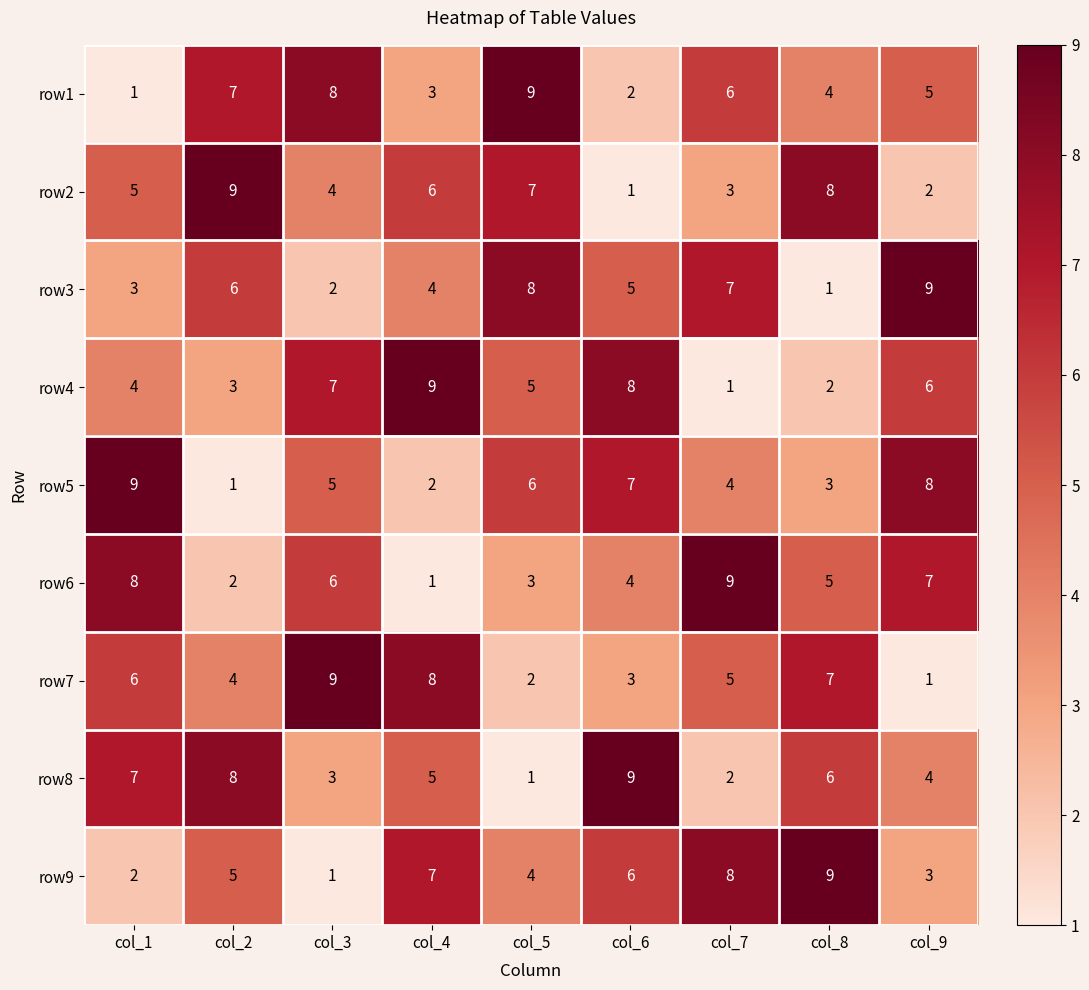

What is the average value of the row1 series?

5